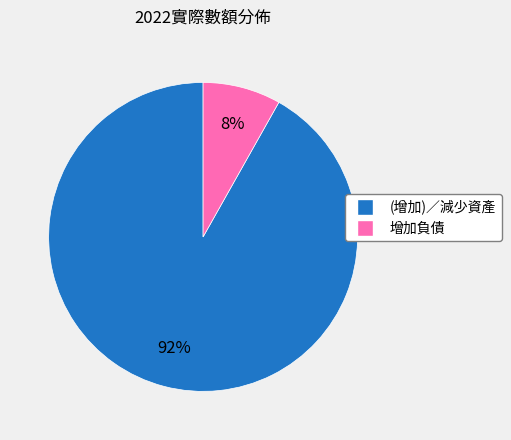

Combined, do (增加)／減少資產 and 增加負債 account for over 50%?

Yes